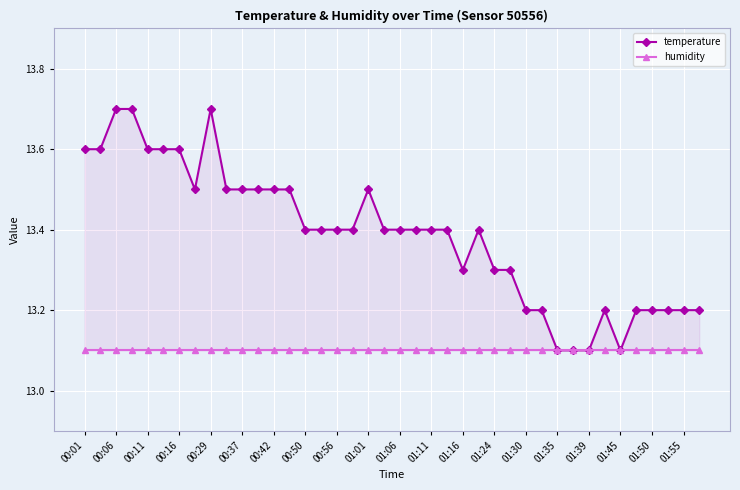

Which series has the largest total across all categories?

temperature